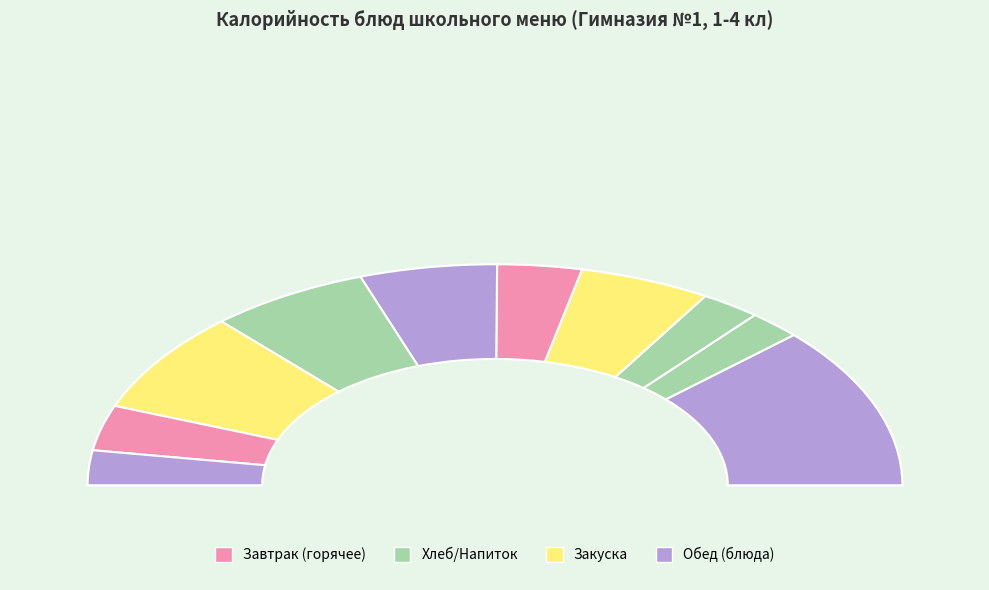

To the nearest percent, what percentage of the pie is Запеканка из творога?

24%